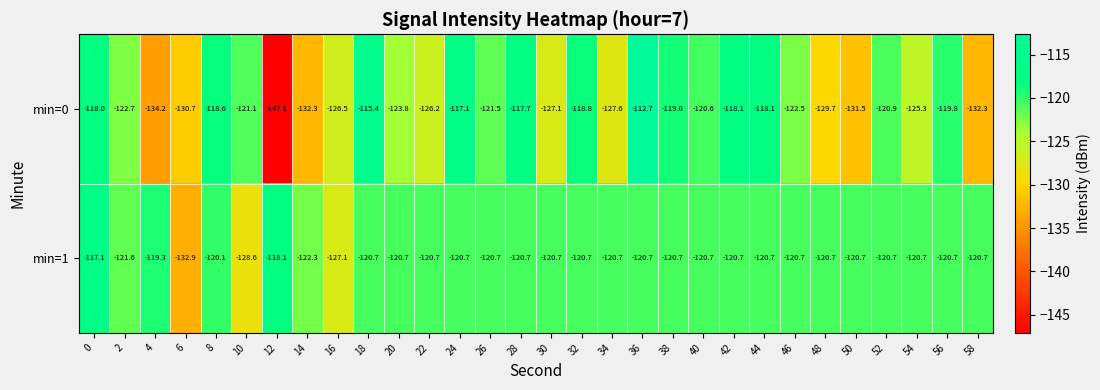

What is the difference between the min=1 values at 14 and 8?

2.2